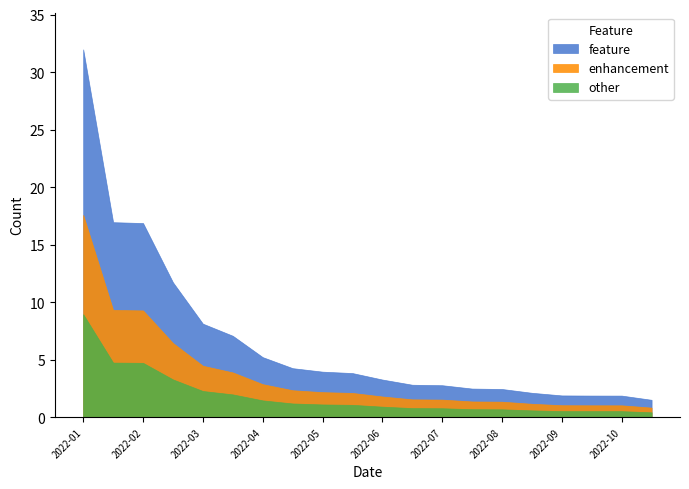

Rank the series at 13 from lowest to highest value.

other, enhancement, feature